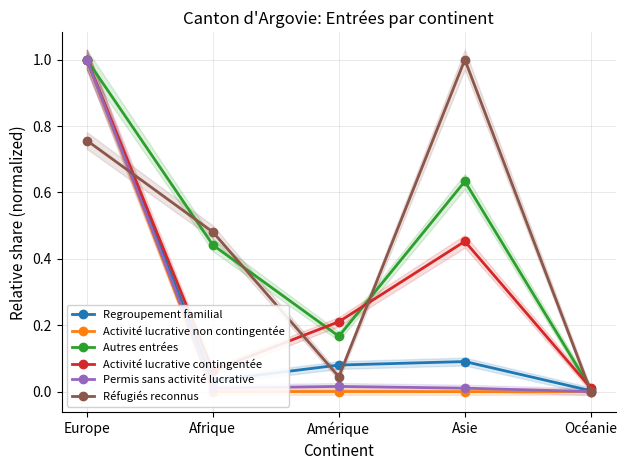

How many lines are shown in the chart?

6